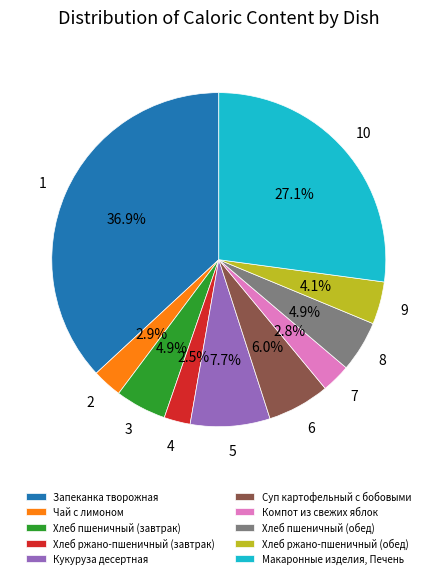

The Запеканка творожная slice represents 37% of the pie. True or false?

True